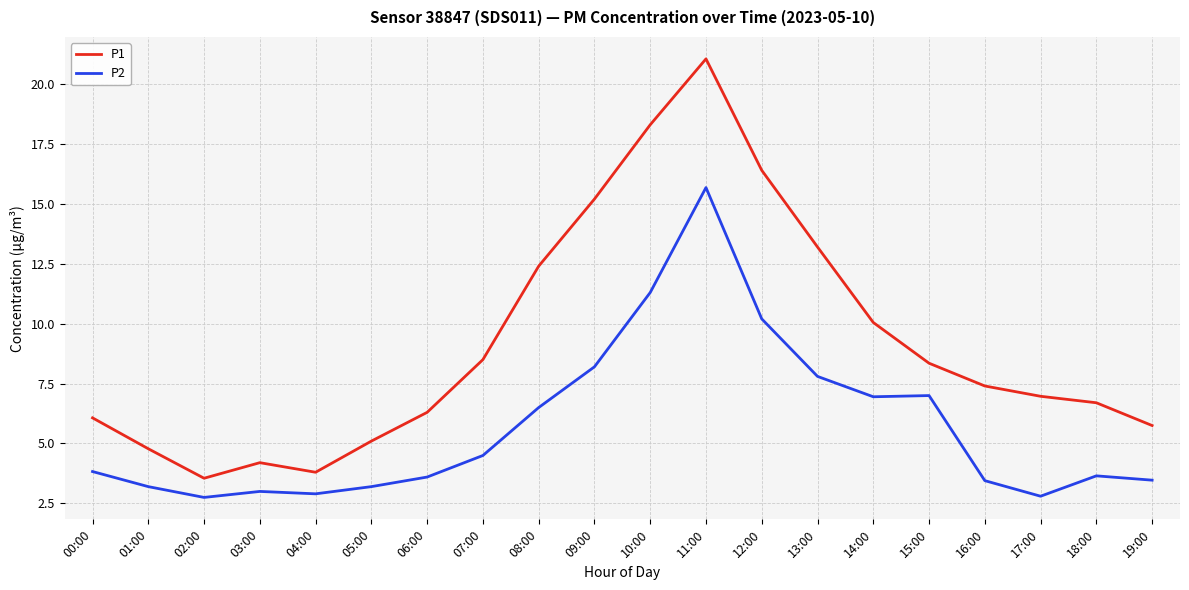

What is the total value across all series at 11:00?

36.7